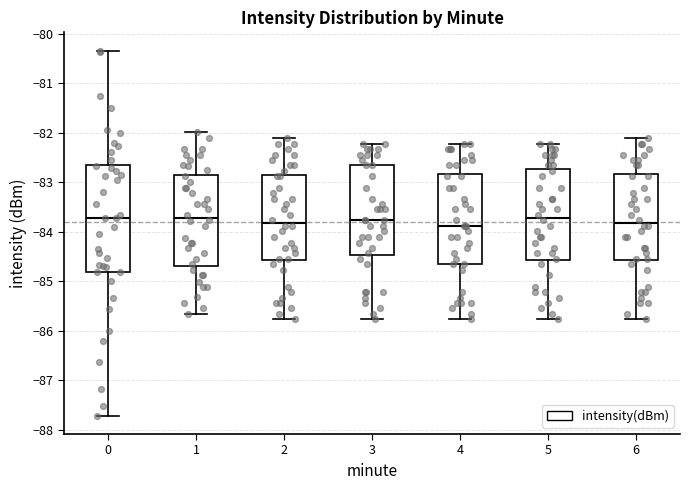

Reading left to right, read every box against the y-axis: the position of its median line, the range the box covers, and the ends of its whiskers. The values are not printed on the chart, so give them approximately, as read against the axis.

0: median -83.7, box -84.8 to -82.6, whiskers -87.7 to -80.3
1: median -83.7, box -84.7 to -82.8, whiskers -85.7 to -82.0
2: median -83.8, box -84.6 to -82.9, whiskers -85.8 to -82.1
3: median -83.8, box -84.5 to -82.7, whiskers -85.8 to -82.2
4: median -83.9, box -84.7 to -82.8, whiskers -85.8 to -82.2
5: median -83.7, box -84.6 to -82.7, whiskers -85.8 to -82.2
6: median -83.8, box -84.6 to -82.8, whiskers -85.8 to -82.1